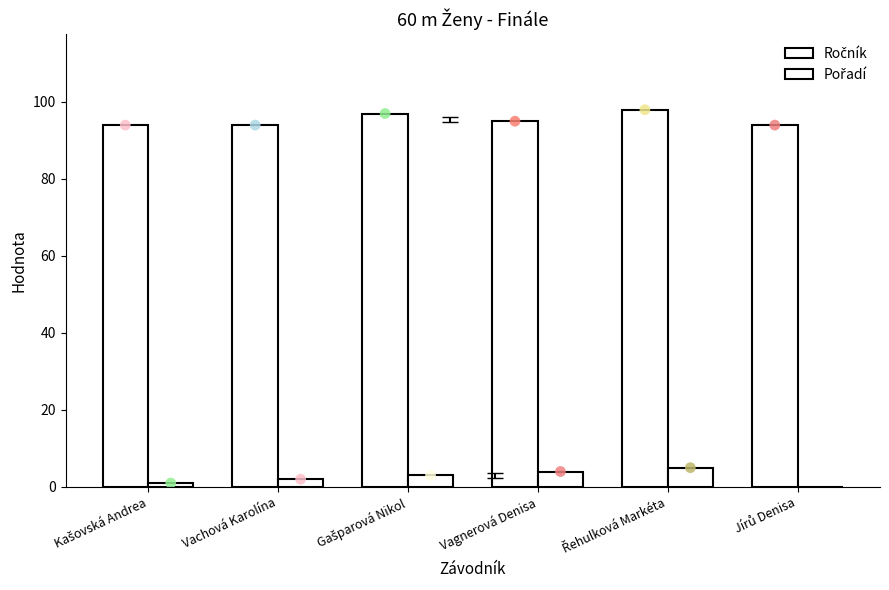

Which series has the largest total across all categories?

Ročník